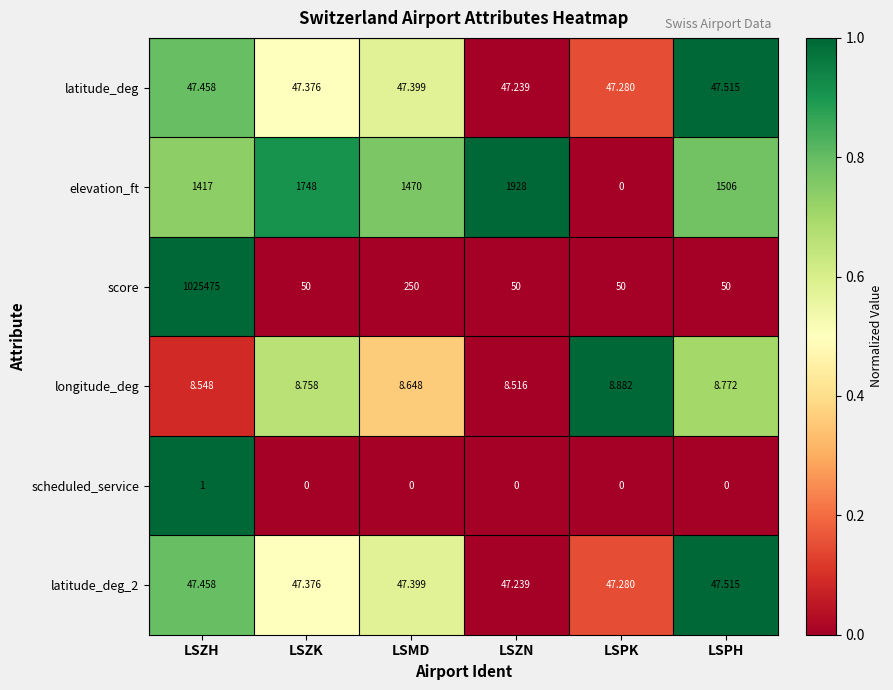

Between LSMD and LSPH, which series saw the biggest shift?

score